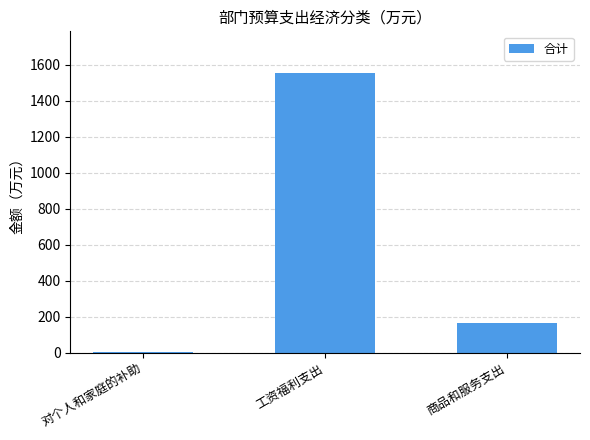

How many distinct data groups are displayed?

1